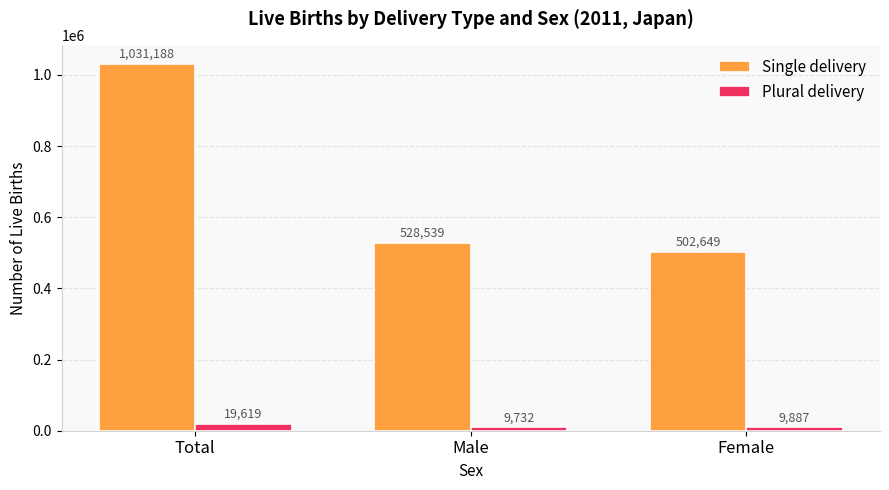

List the series in order of their overall mean, lowest first.

Plural delivery, Single delivery